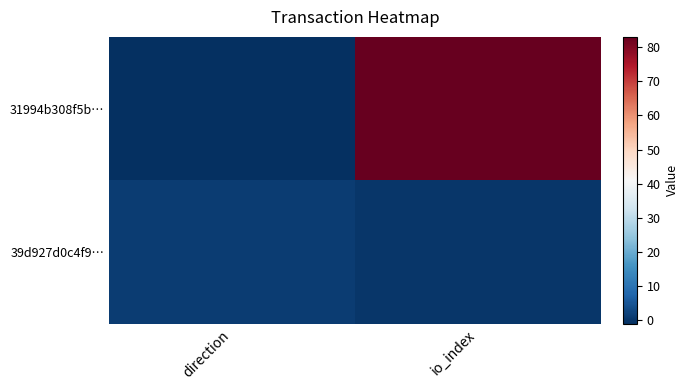

Reading left to right, transcribe all the data shown in this chart.

31994b308f5b…: direction=-1	io_index=83
39d927d0c4f9…: direction=1	io_index=0